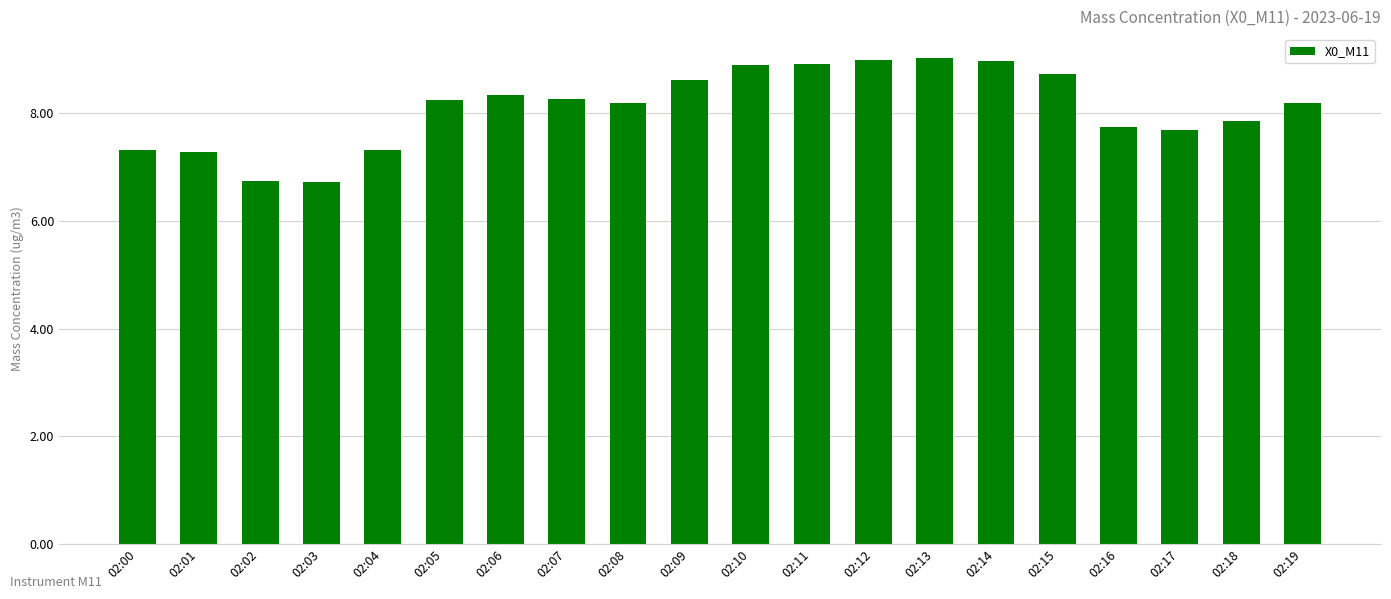

What is the maximum value shown in the chart?

9.0